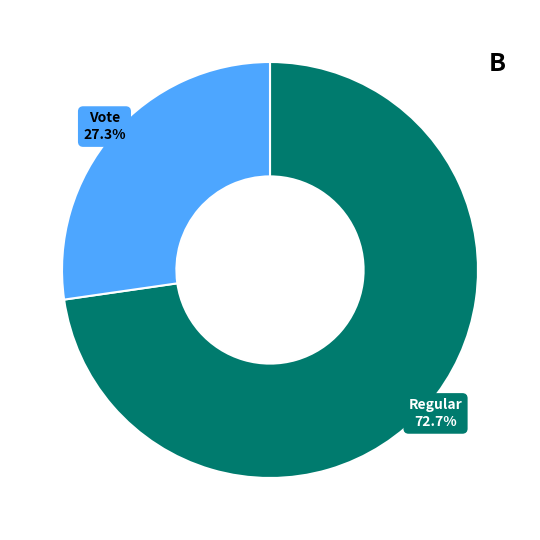

Is there any slice that represents more than half of the pie?

Yes